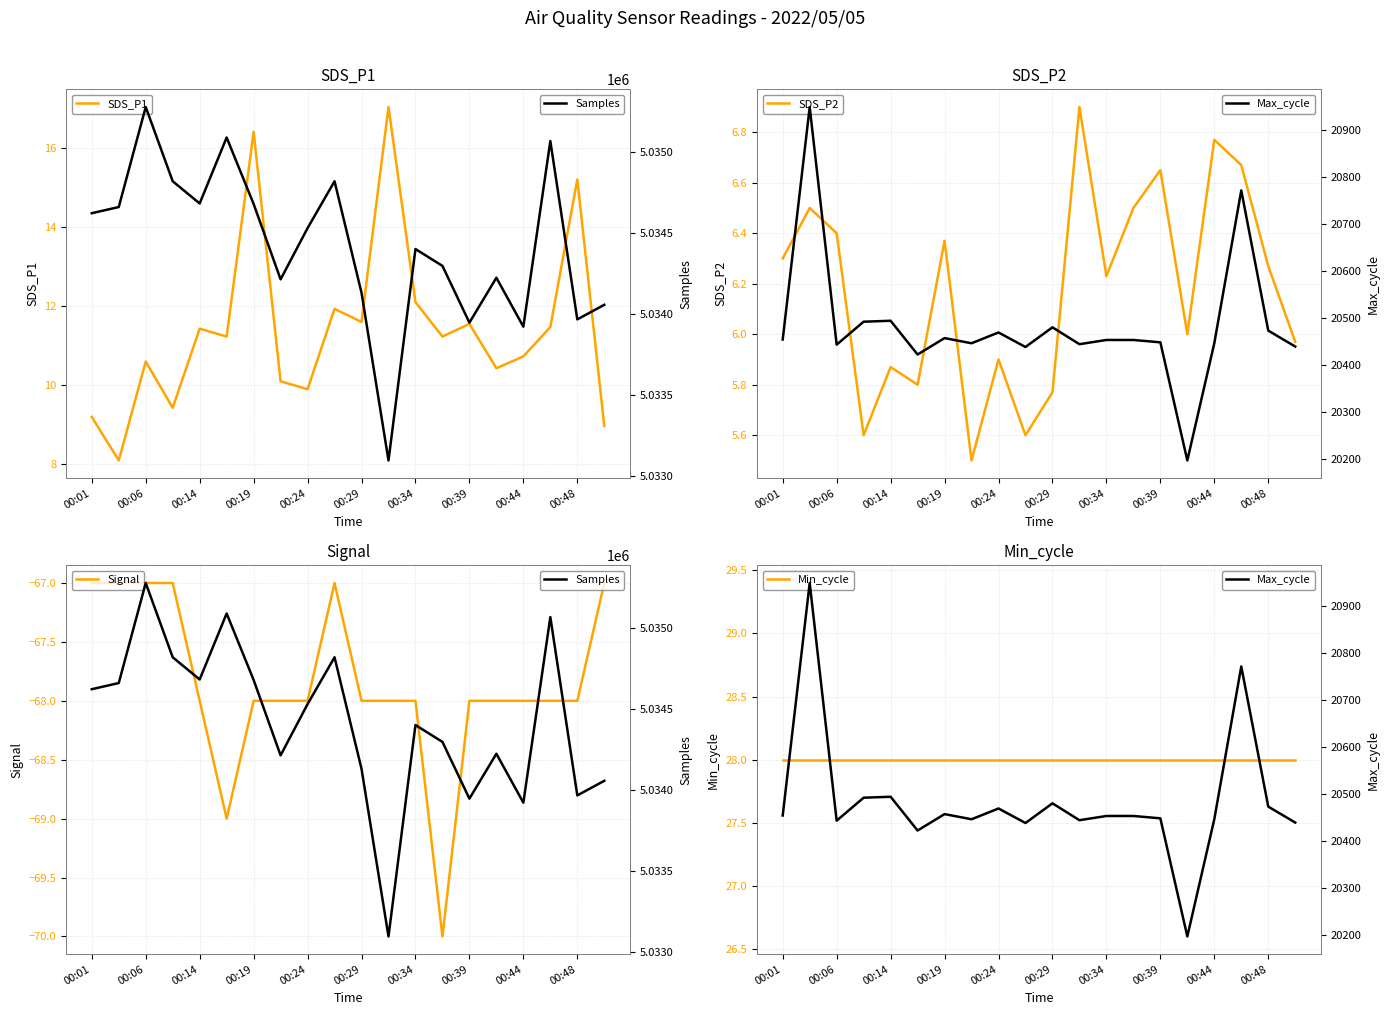

How many distinct data groups are displayed?

6